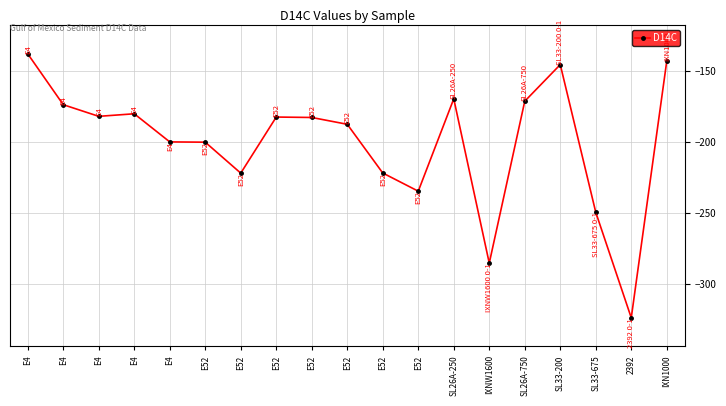

What is the sum of the values at SL26A-250 and E4?

-349.9